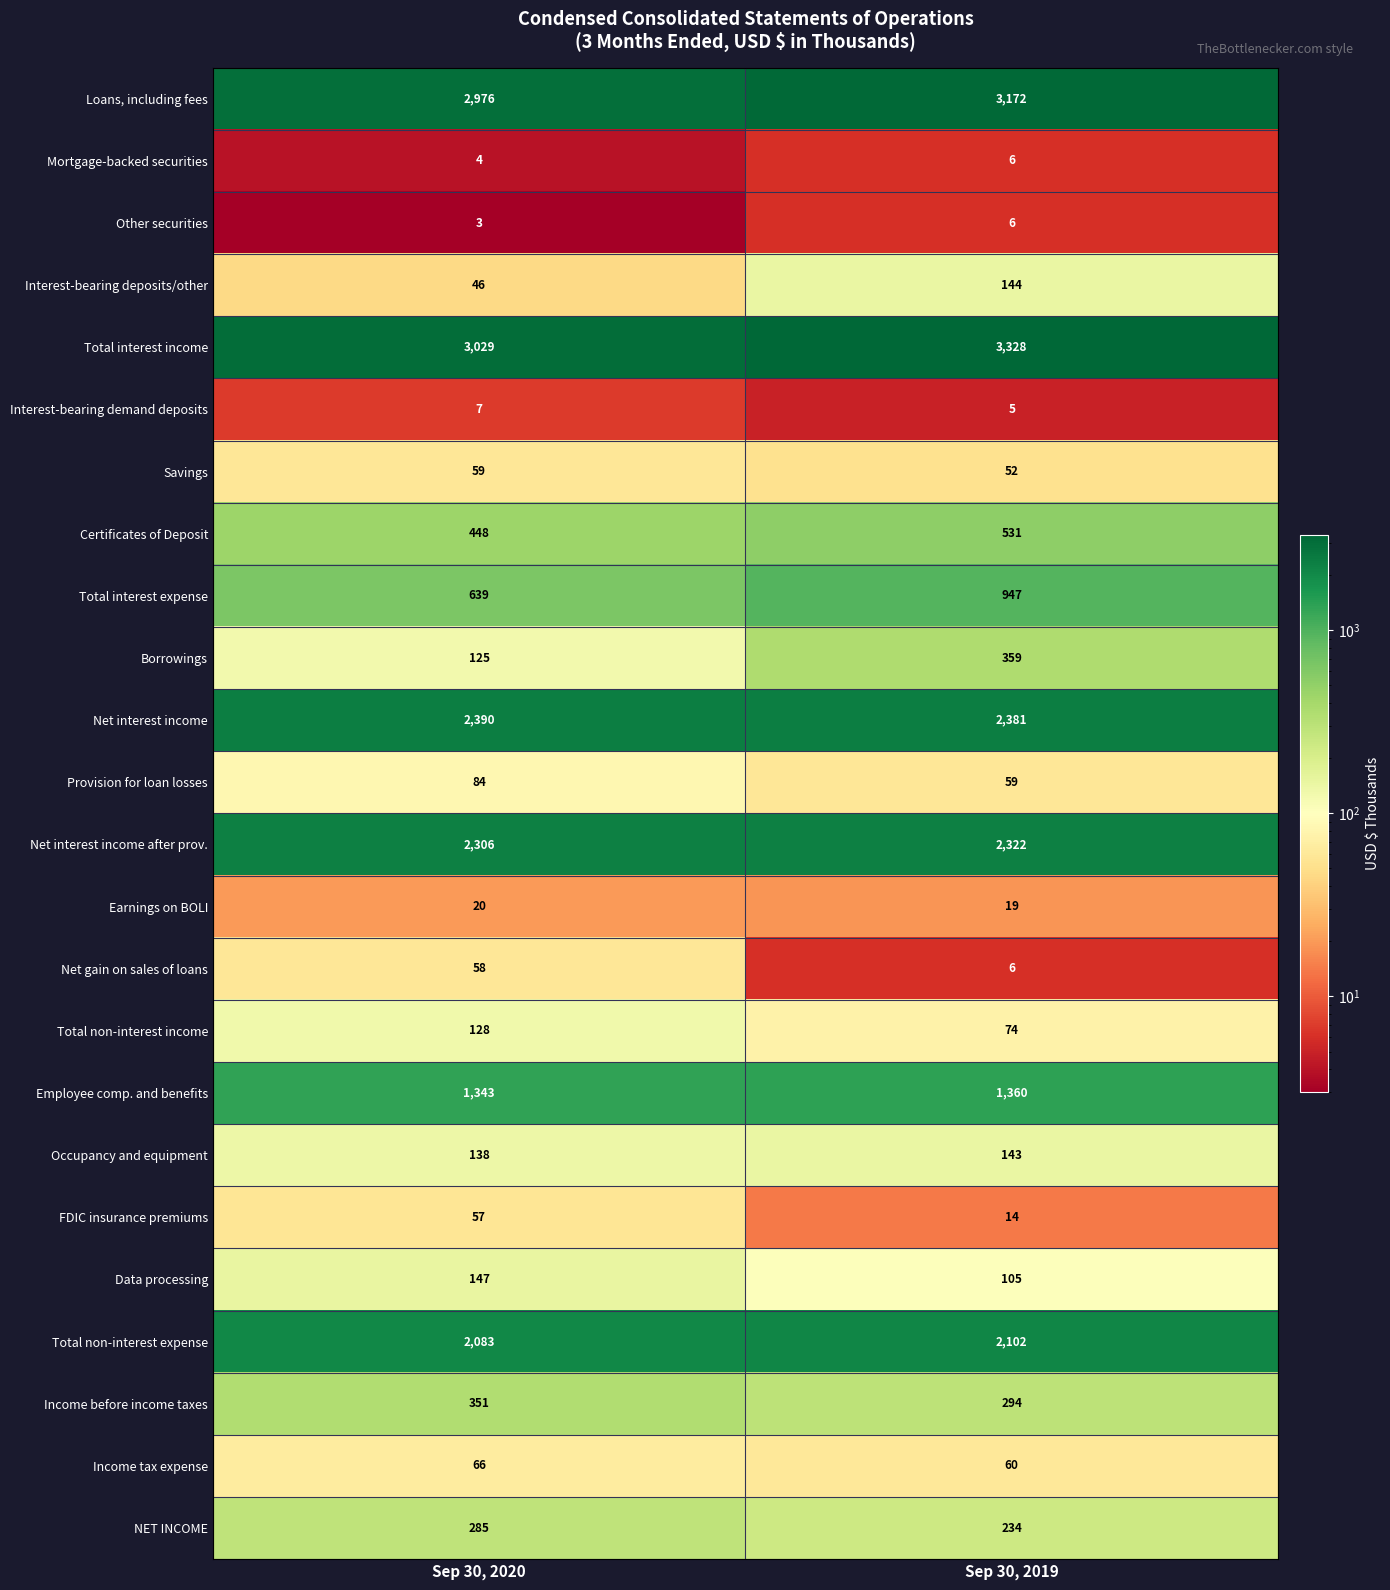

The Loans, including fees series shows 5608 at Sep 30, 2019. True or false?

False